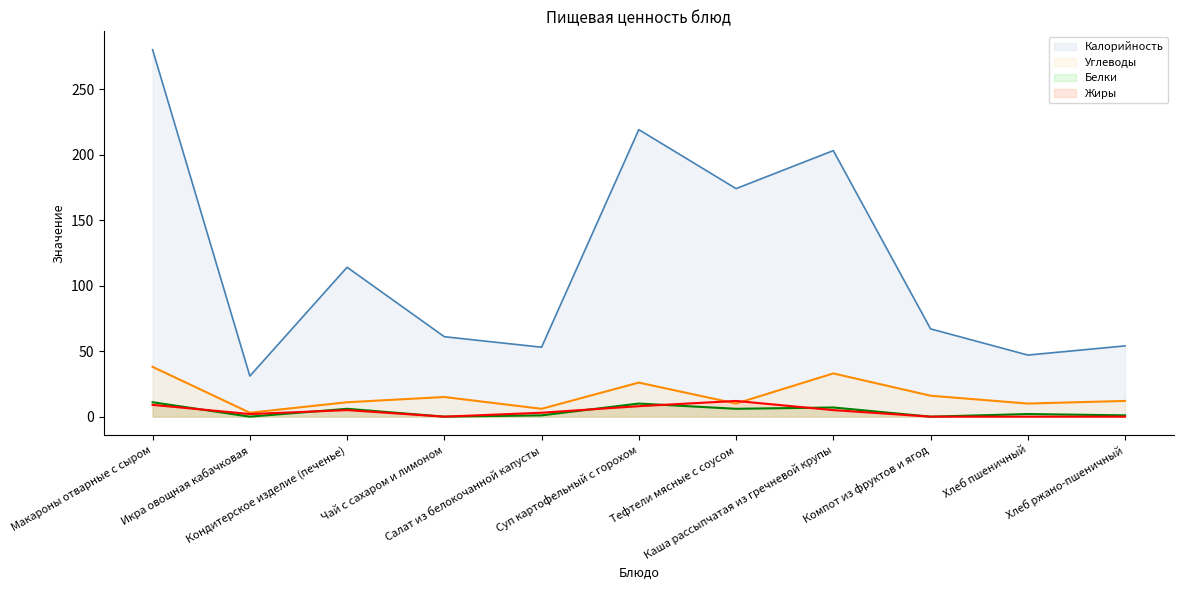

Reading left to right, transcribe all the data shown in this chart.

Калорийность: 280	31	114	61	53	219	174	203	67	47	54
Белки: 11	0	6	0	1	10	6	7	0	2	1
Жиры: 9	2	5	0	3	8	12	5	0	0	0
Углеводы: 38	3	11	15	6	26	10	33	16	10	12